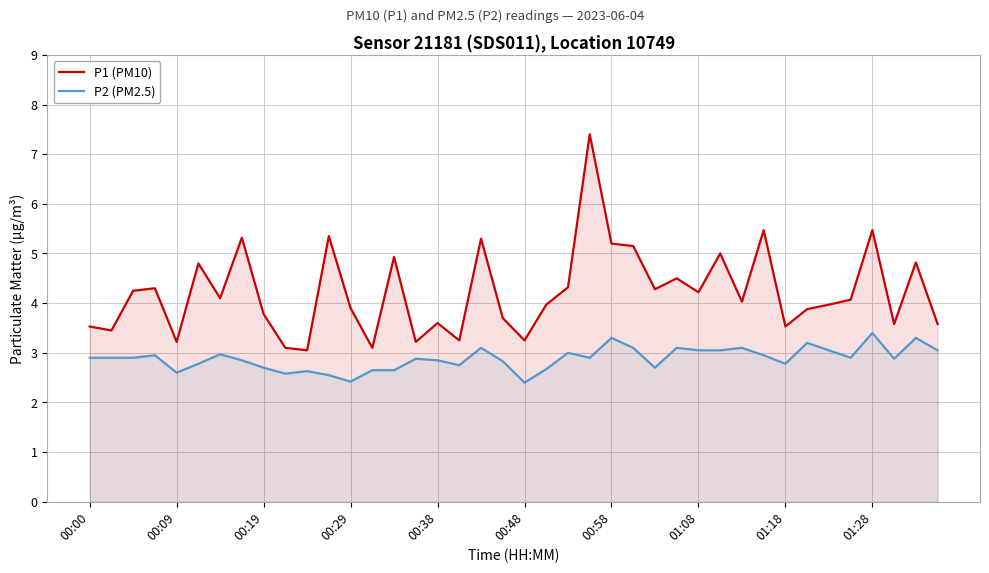

True or false: P2 (PM2.5) and P1 (PM10) intersect in this chart.

False